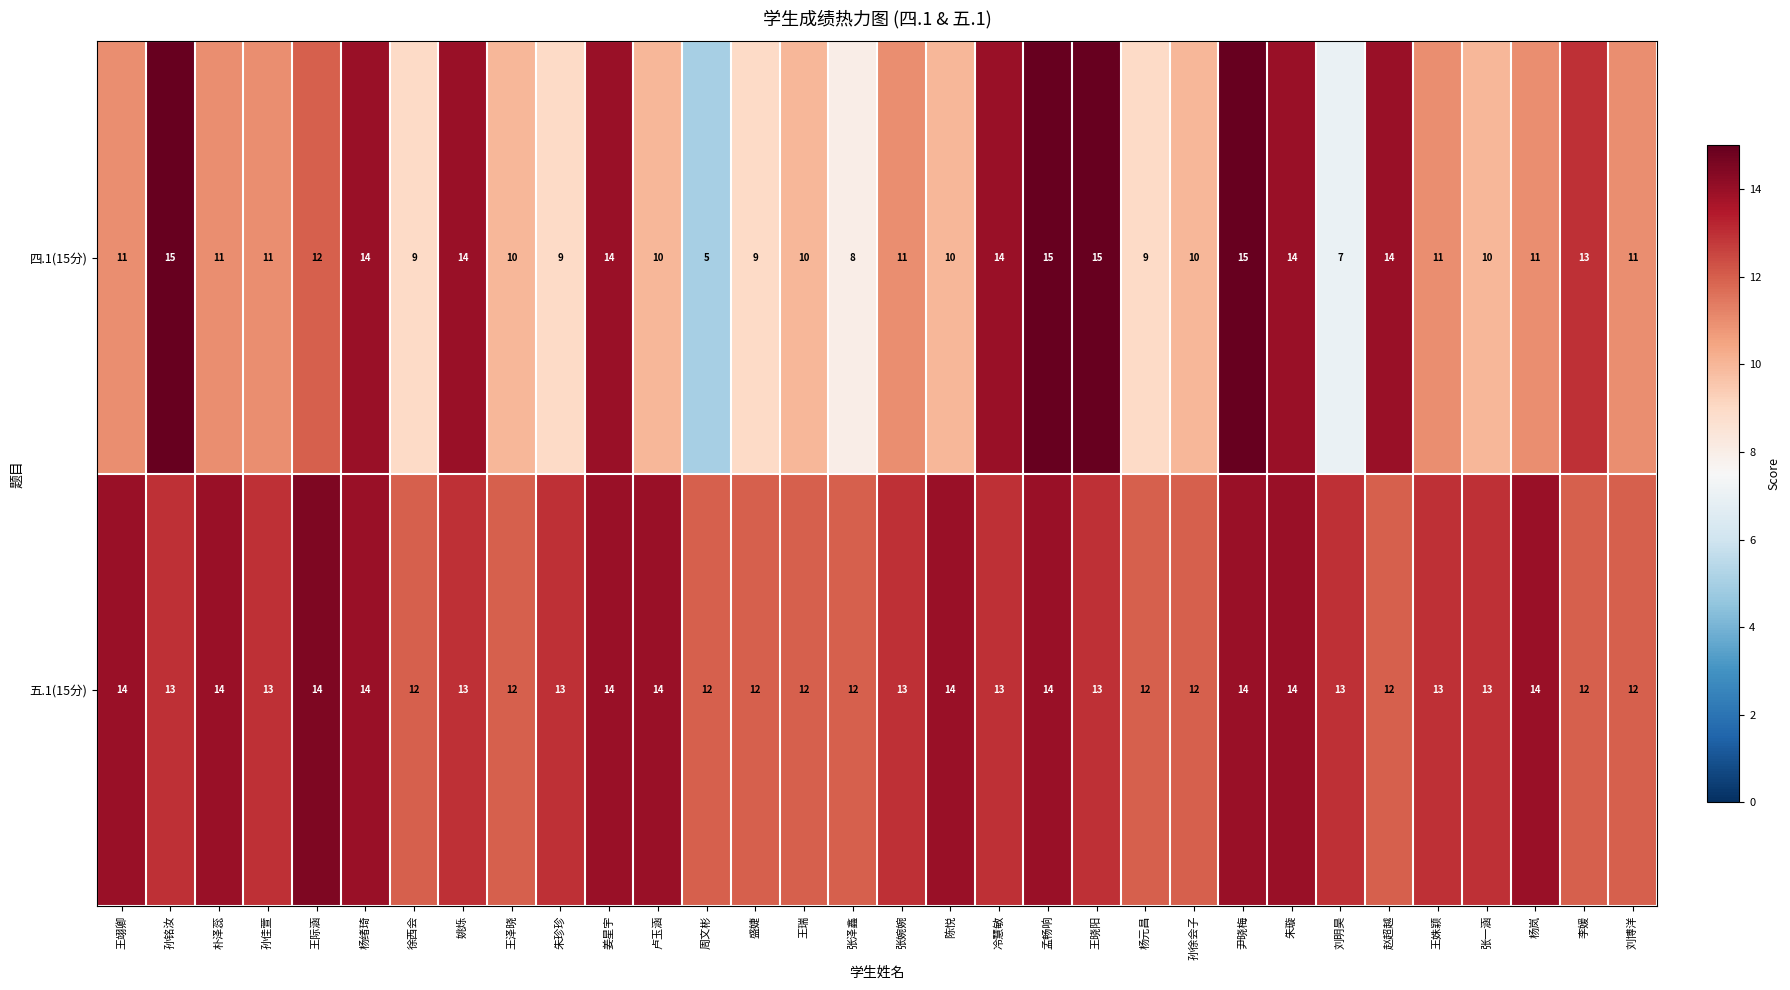

Which series has the largest total across all categories?

五.1(15分)